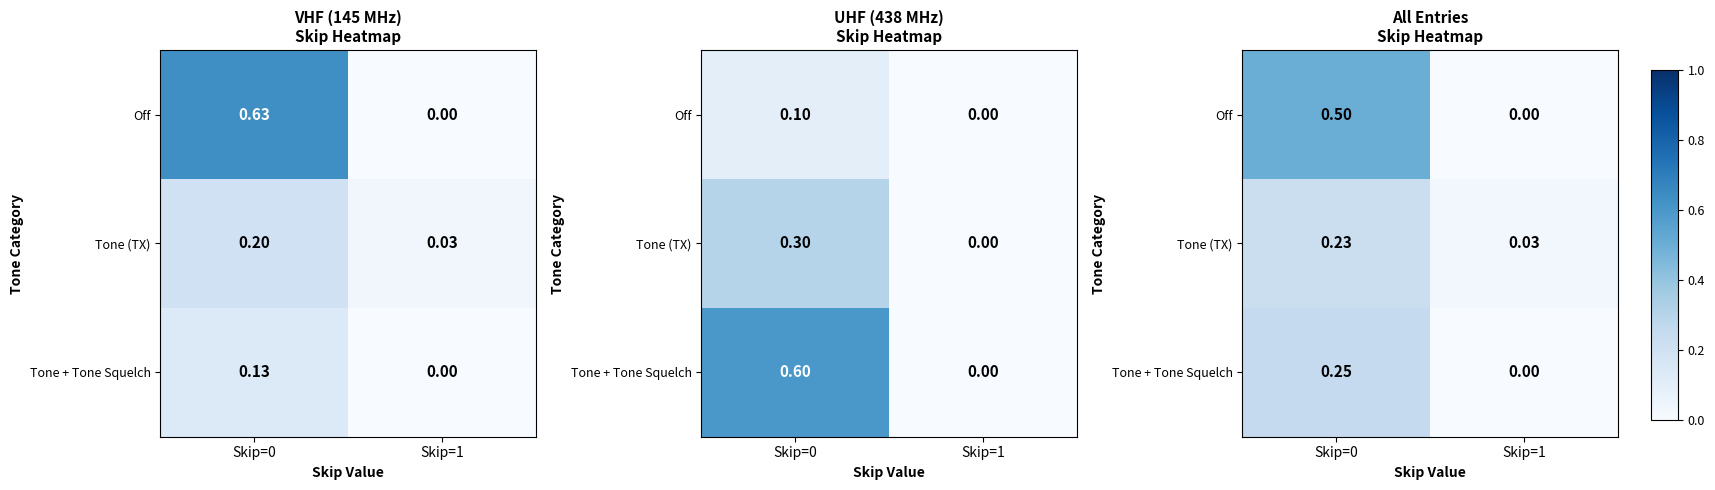

What is the sum of the Off values at Skip=0 and Skip=1?

0.5